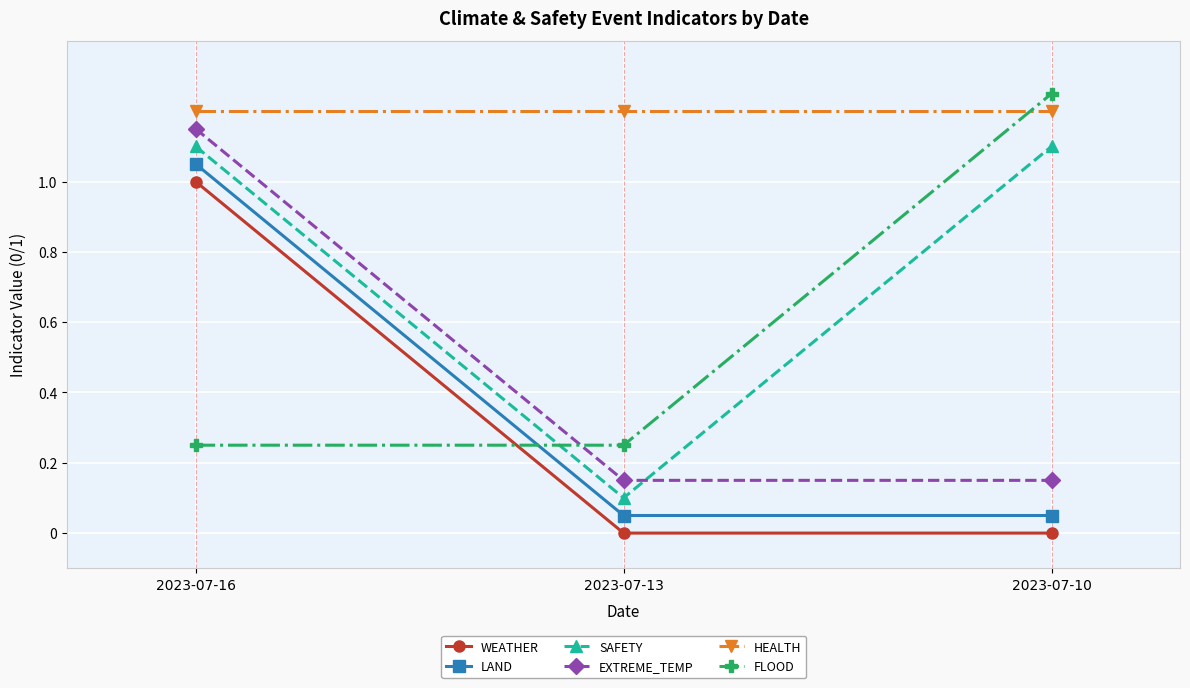

At how many categories does at least one series exceed 1?

3